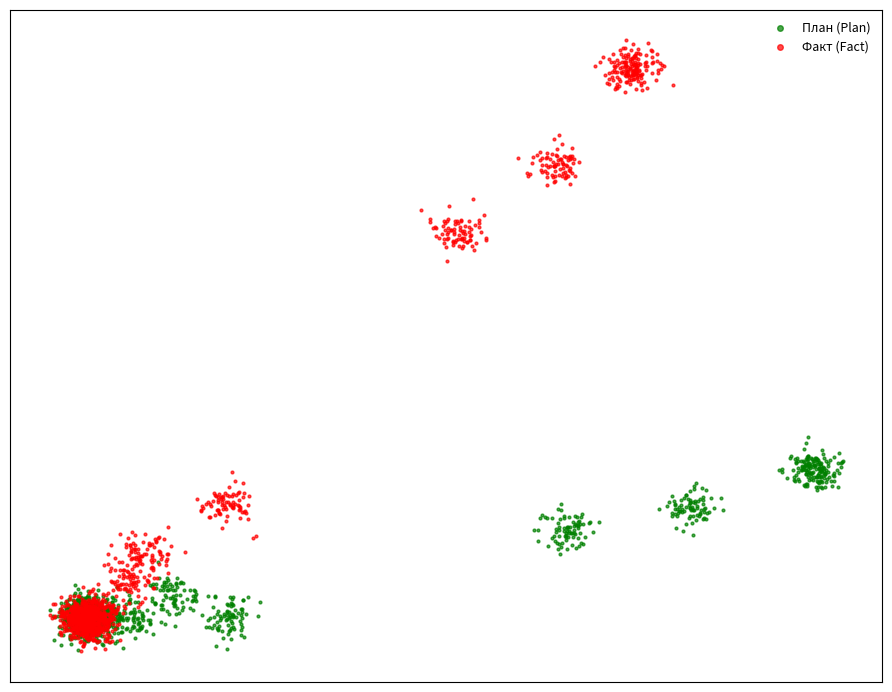

Which series reaches the maximum Y coordinate?

Факт (Fact)